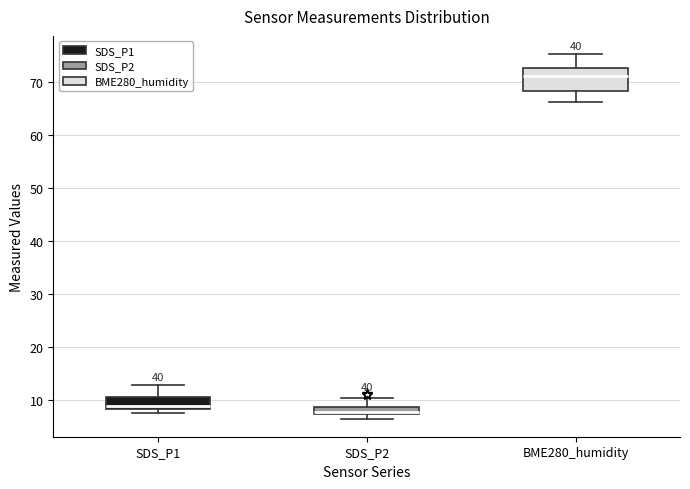

Comparing the boxes themselves (not the whiskers), which one is the tallest?

BME280_humidity